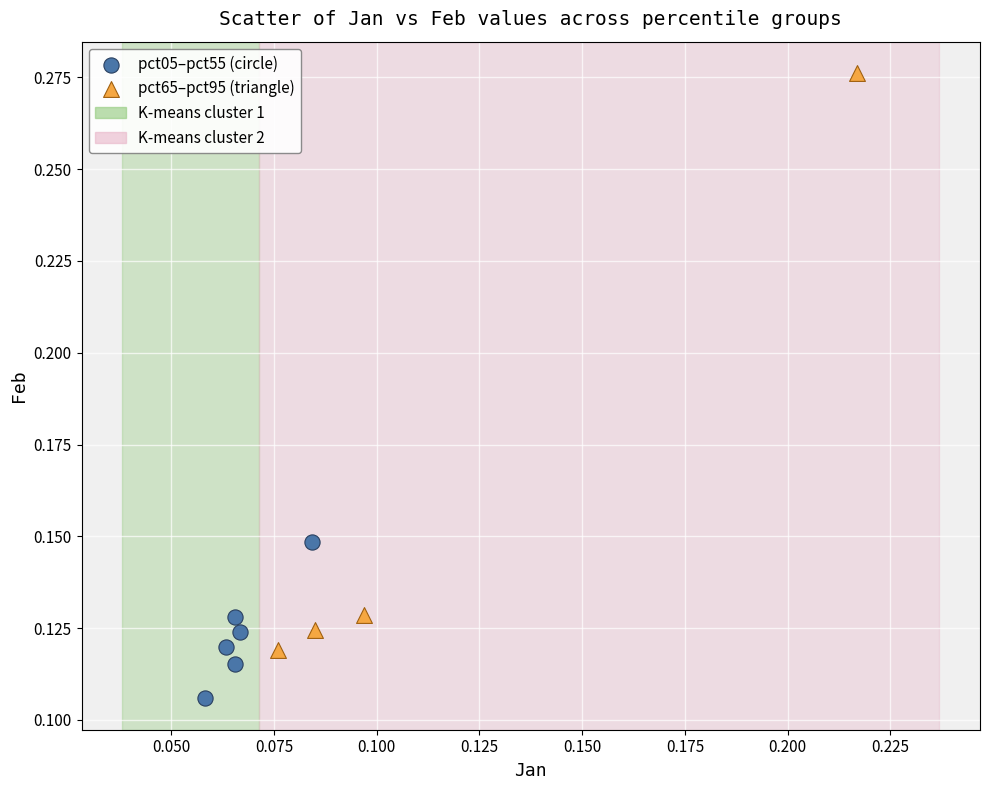

Which series has the largest Y range (max minus min)?

pct65–pct95 (triangle)